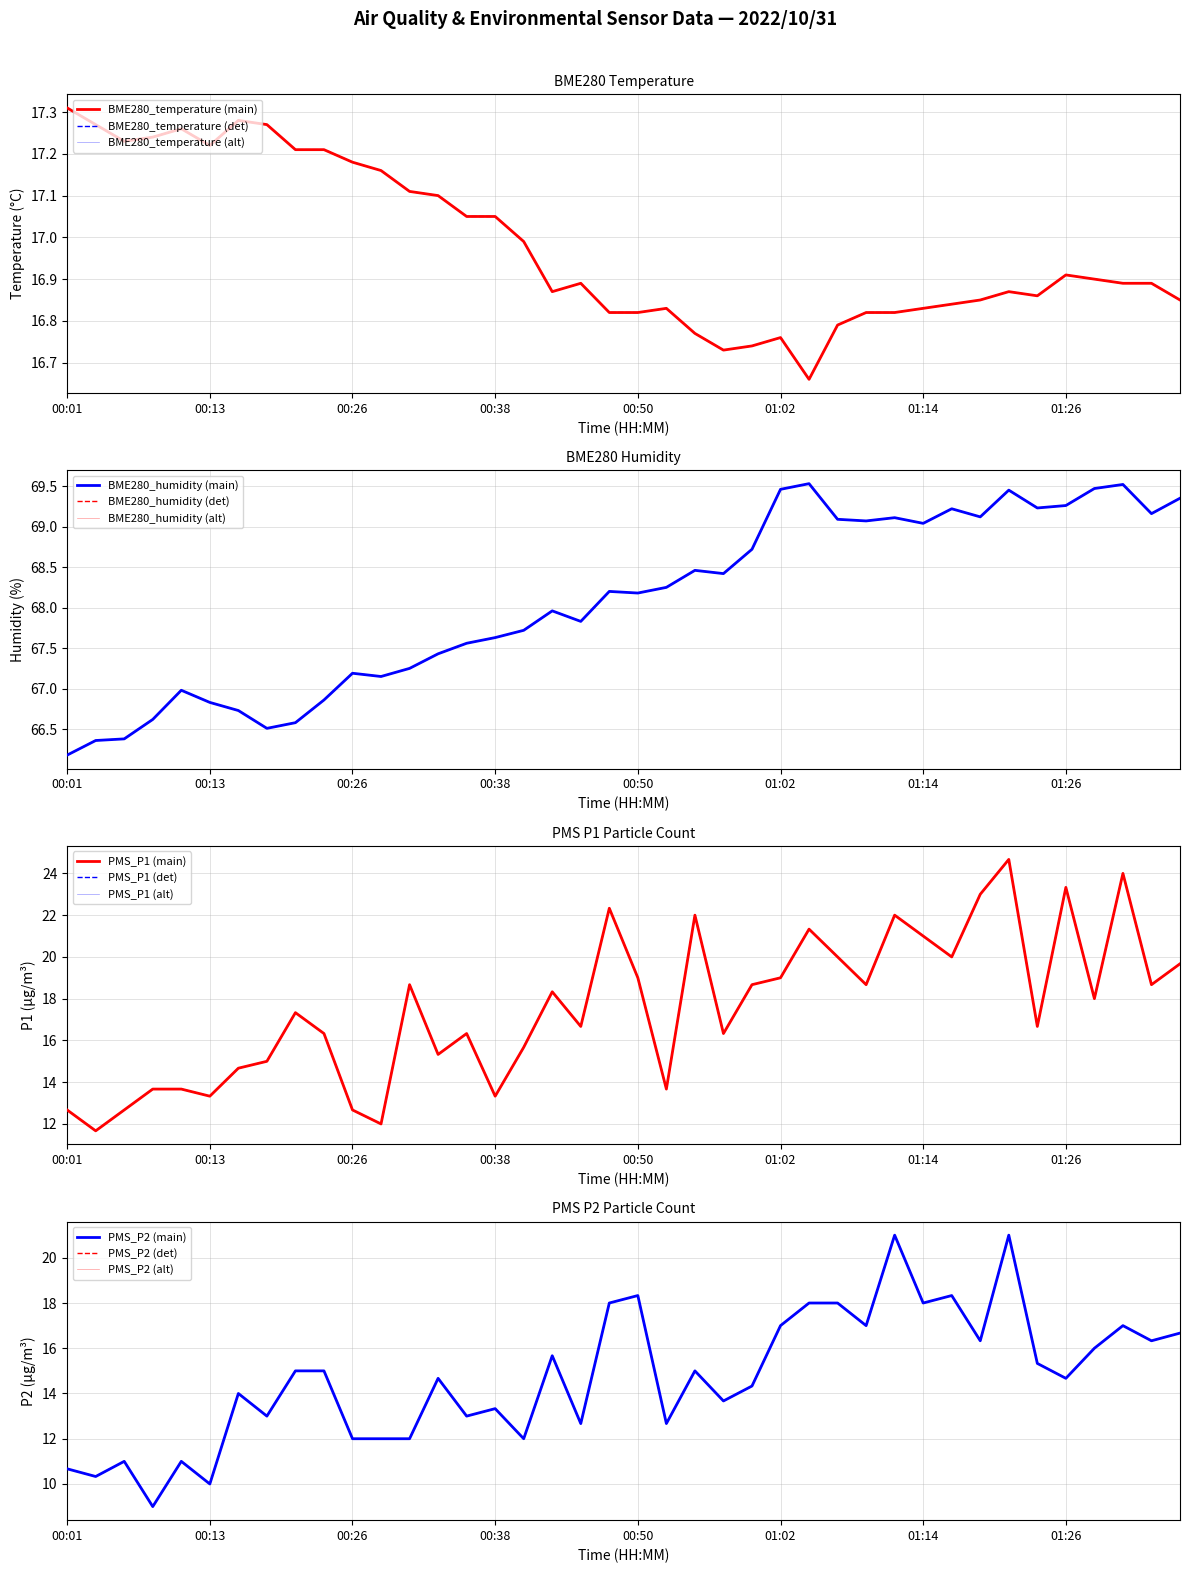

Which category has the lowest value in the PMS_P2 series?

00:08